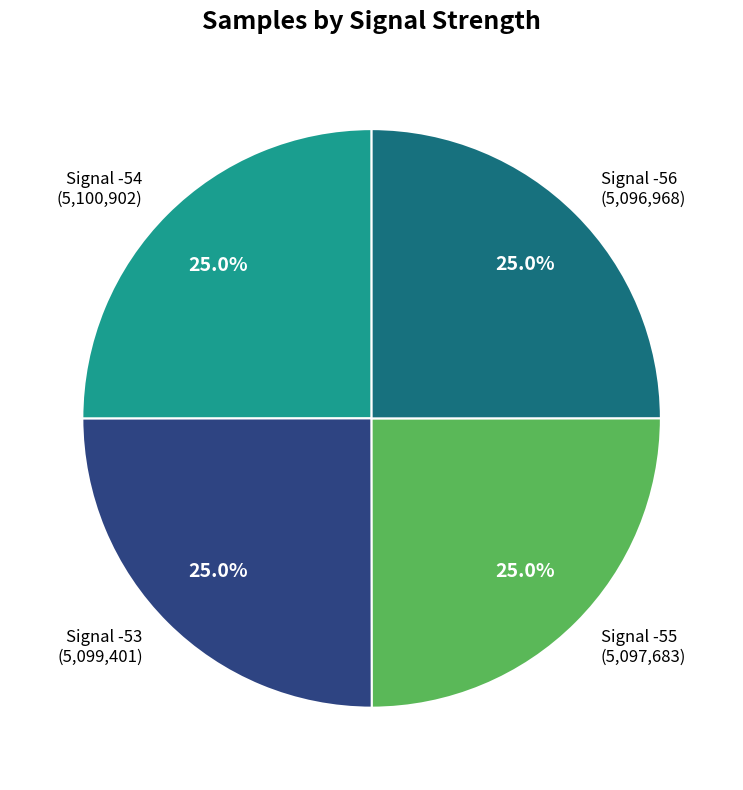

What is the ratio of the value at Signal -54 (5,100,902) to the value at Signal -55 (5,097,683)?

1.0